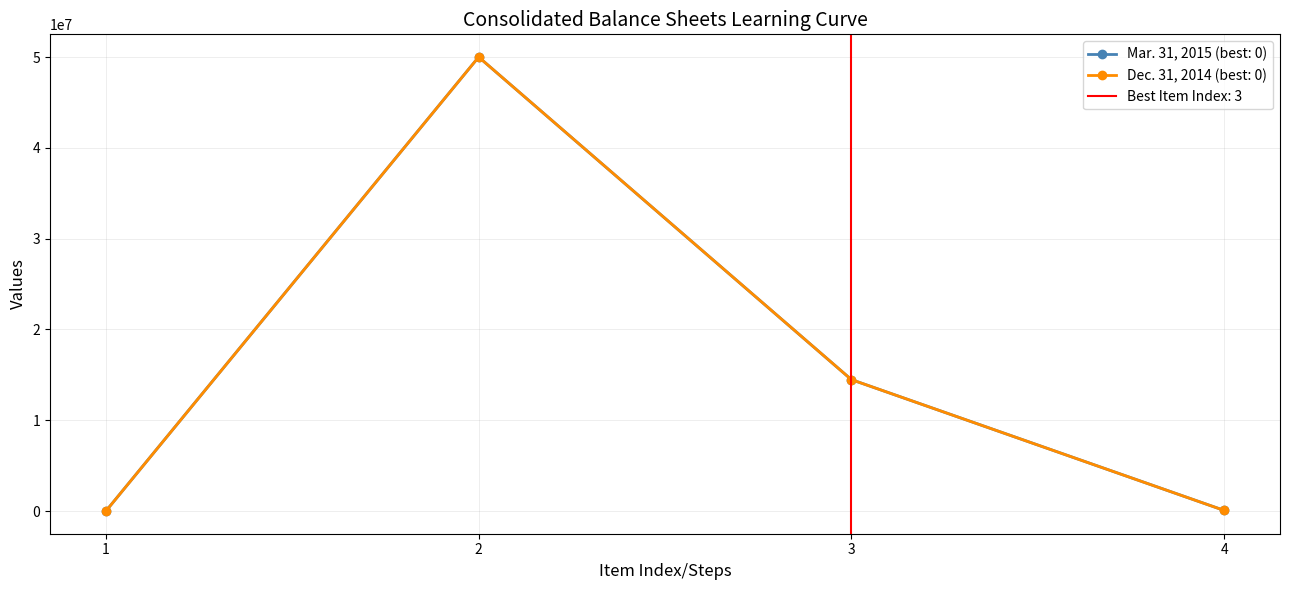

Reading left to right, extract all data points from this chart.

Mar. 31, 2015: 0	50000000	14473482	71120
Dec. 31, 2014: 0	50000000	14473482	69066